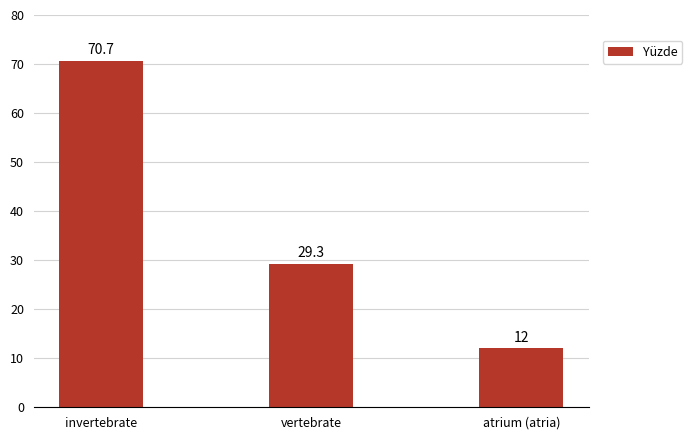

Between invertebrate and atrium (atria), which is larger?

invertebrate